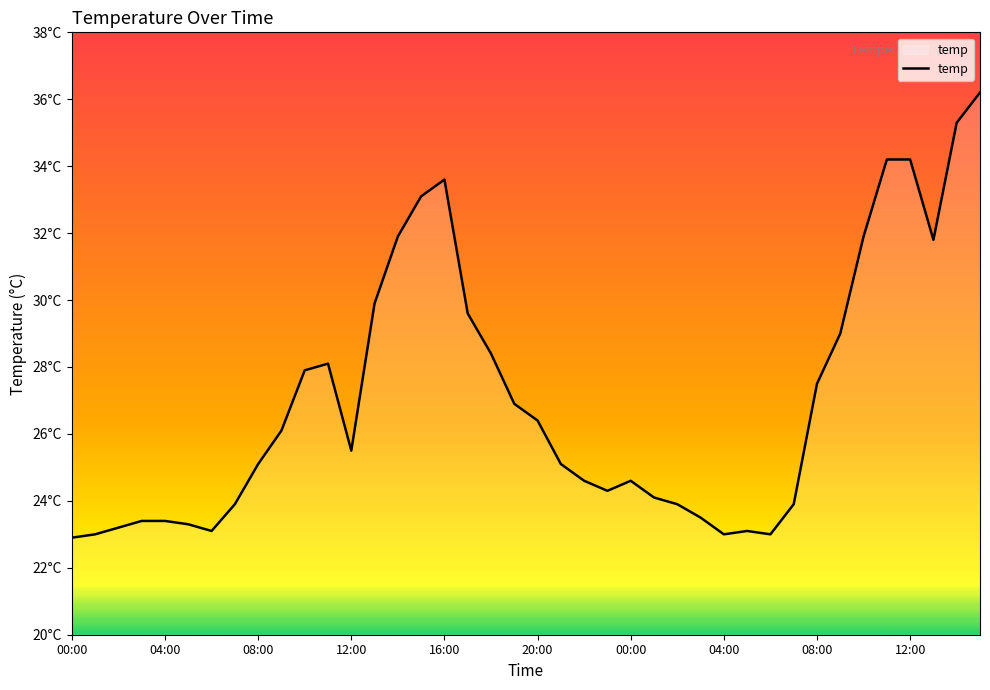

What is the label of the 35th point from the left?

10:00